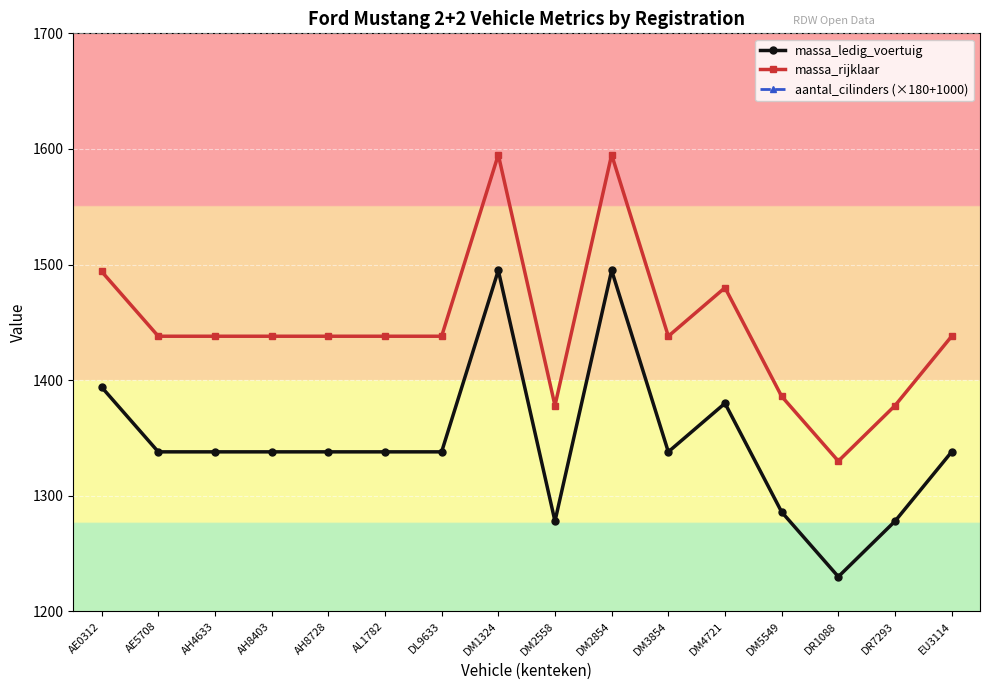

Reading right to left, what are all the values shown in this chart?

massa_ledig_voertuig: EU3114=1338	DR7293=1278	DR1088=1230	DM5549=1286	DM4721=1380	DM3854=1338	DM2854=1495	DM2558=1278	DM1324=1495	DL9633=1338	AL1782=1338	AH8728=1338	AH8403=1338	AH4633=1338	AE5708=1338	AE0312=1394
massa_rijklaar: EU3114=1438	DR7293=1378	DR1088=1330	DM5549=1386	DM4721=1480	DM3854=1438	DM2854=1595	DM2558=1378	DM1324=1595	DL9633=1438	AL1782=1438	AH8728=1438	AH8403=1438	AH4633=1438	AE5708=1438	AE0312=1494
aantal_cilinders (×180+1000): EU3114=2440	DR7293=2080	DR1088=2080	DM5549=2080	DM4721=2440	DM3854=2440	DM2854=2440	DM2558=2080	DM1324=2440	DL9633=2440	AL1782=2440	AH8728=2440	AH8403=2440	AH4633=2440	AE5708=2440	AE0312=2440